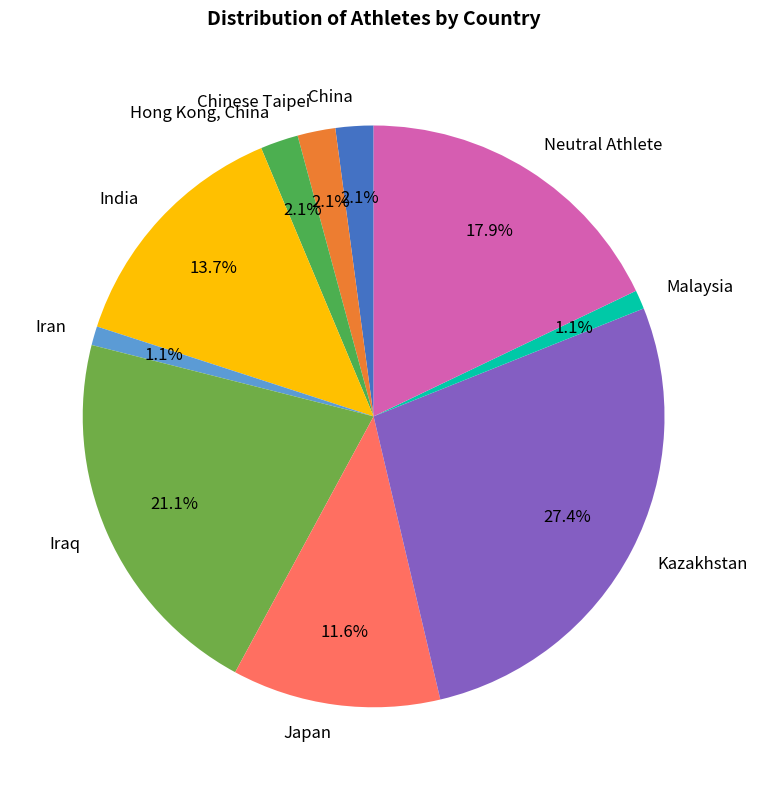

True or false: India accounts for 14% of the total.

True